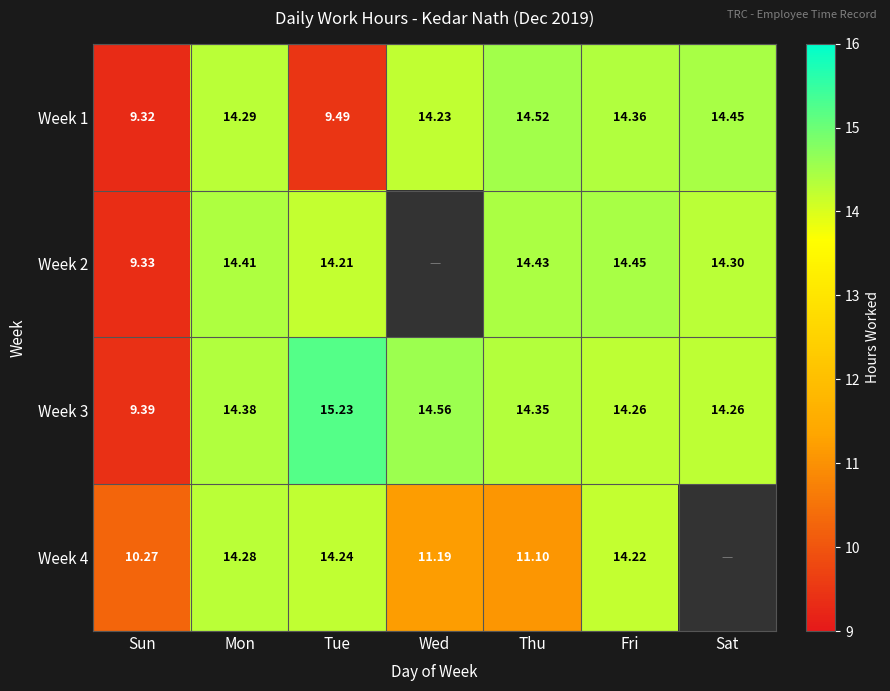

What is the approximate value of Week 3 at Sat?

14.3